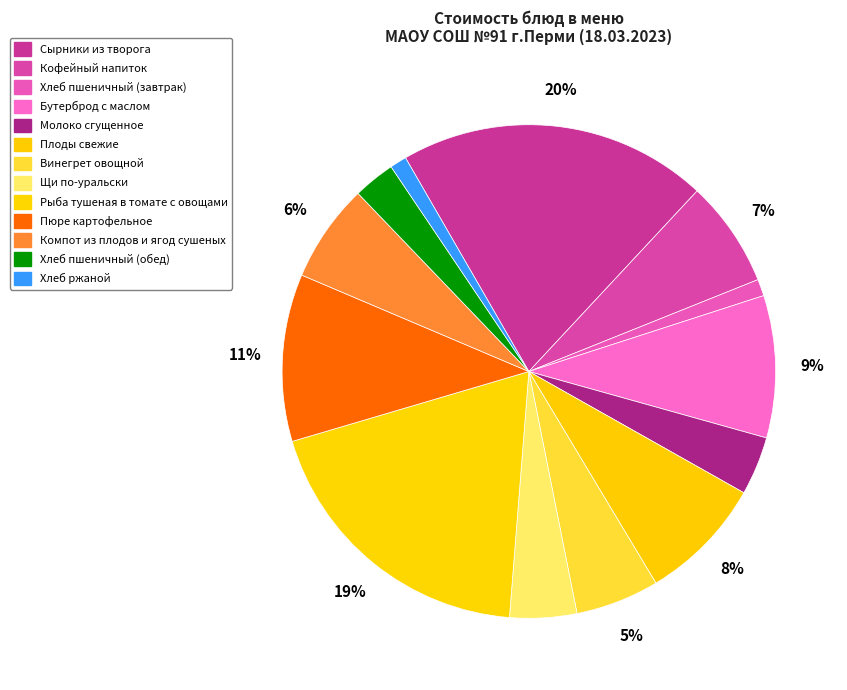

Rank the categories by value from highest to lowest.

Сырники из творога, Рыба тушеная в томате с овощами, Пюре картофельное, Бутерброд с маслом, Плоды свежие, Кофейный напиток, Компот из плодов и ягод сушеных, Винегрет овощной, Щи по-уральски, Молоко сгущенное, Хлеб пшеничный (обед), Хлеб пшеничный (завтрак), Хлеб ржаной